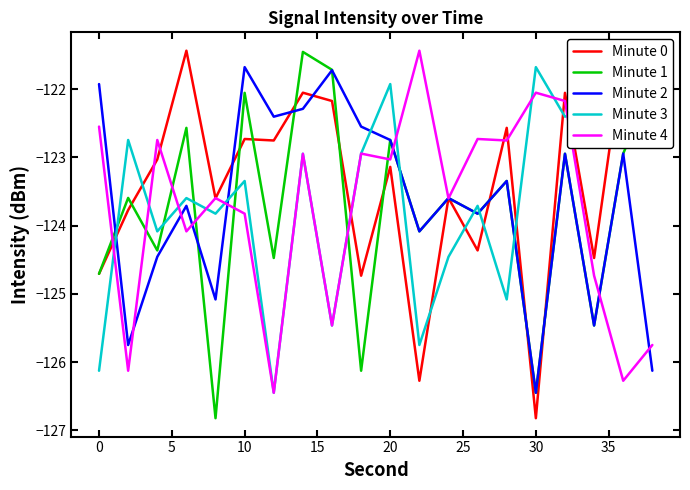

Which series has the largest total across all categories?

Minute 0